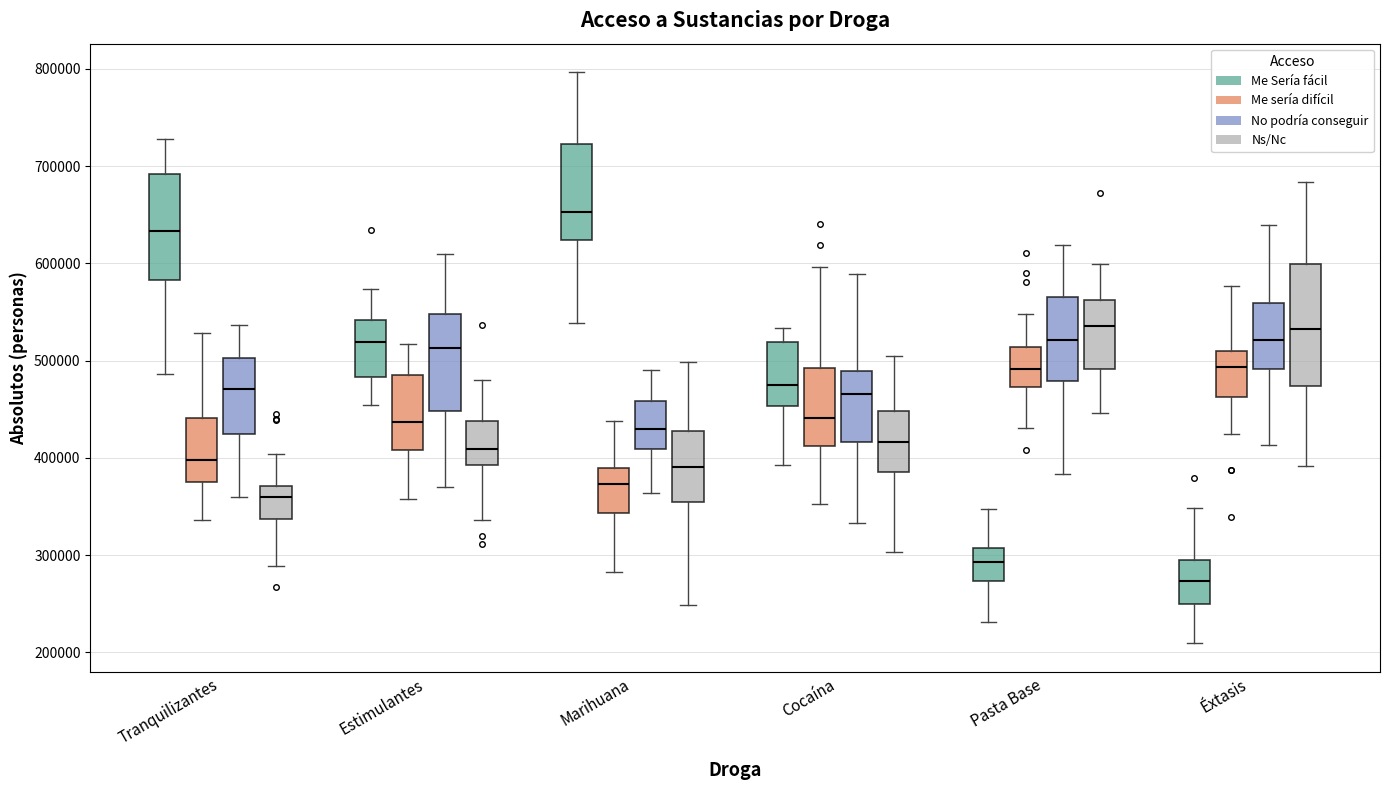

Reading left to right, read every box against the y-axis: the position of its median line, the range the box covers, and the ends of its whiskers. The values are not printed on the chart, so give them approximately, as read against the axis.

Tranquilizantes (Me Sería fácil): median 630000, box 580000 to 690000, whiskers 490000 to 730000
Tranquilizantes (Me sería difícil): median 400000, box 380000 to 440000, whiskers 340000 to 530000
Tranquilizantes (No podría conseguir): median 470000, box 420000 to 500000, whiskers 360000 to 540000
Tranquilizantes (Ns/Nc): median 360000, box 340000 to 370000, whiskers 290000 to 400000
Estimulantes (Me Sería fácil): median 520000, box 480000 to 540000, whiskers 450000 to 570000
Estimulantes (Me sería difícil): median 440000, box 410000 to 490000, whiskers 360000 to 520000
Estimulantes (No podría conseguir): median 510000, box 450000 to 550000, whiskers 370000 to 610000
Estimulantes (Ns/Nc): median 410000, box 390000 to 440000, whiskers 340000 to 480000
Marihuana (Me Sería fácil): median 650000, box 620000 to 720000, whiskers 540000 to 800000
Marihuana (Me sería difícil): median 370000, box 340000 to 390000, whiskers 280000 to 440000
Marihuana (No podría conseguir): median 430000, box 410000 to 460000, whiskers 360000 to 490000
Marihuana (Ns/Nc): median 390000, box 350000 to 430000, whiskers 250000 to 500000
Cocaína (Me Sería fácil): median 470000, box 450000 to 520000, whiskers 390000 to 530000
Cocaína (Me sería difícil): median 440000, box 410000 to 490000, whiskers 350000 to 600000
Cocaína (No podría conseguir): median 470000, box 420000 to 490000, whiskers 330000 to 590000
Cocaína (Ns/Nc): median 420000, box 390000 to 450000, whiskers 300000 to 510000
Pasta Base (Me Sería fácil): median 290000, box 270000 to 310000, whiskers 230000 to 350000
Pasta Base (Me sería difícil): median 490000, box 470000 to 510000, whiskers 430000 to 550000
Pasta Base (No podría conseguir): median 520000, box 480000 to 570000, whiskers 380000 to 620000
Pasta Base (Ns/Nc): median 540000, box 490000 to 560000, whiskers 450000 to 600000
Éxtasis (Me Sería fácil): median 270000, box 250000 to 300000, whiskers 210000 to 350000
Éxtasis (Me sería difícil): median 490000, box 460000 to 510000, whiskers 430000 to 580000
Éxtasis (No podría conseguir): median 520000, box 490000 to 560000, whiskers 410000 to 640000
Éxtasis (Ns/Nc): median 530000, box 470000 to 600000, whiskers 390000 to 680000